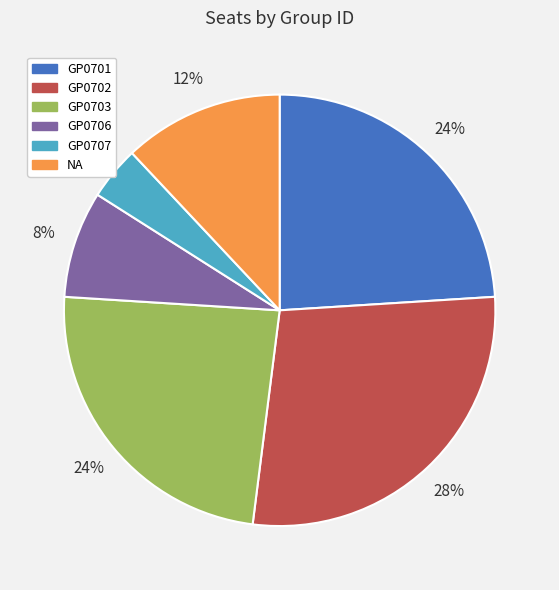

Is the sum of GP0706 and GP0701 greater than half?

No